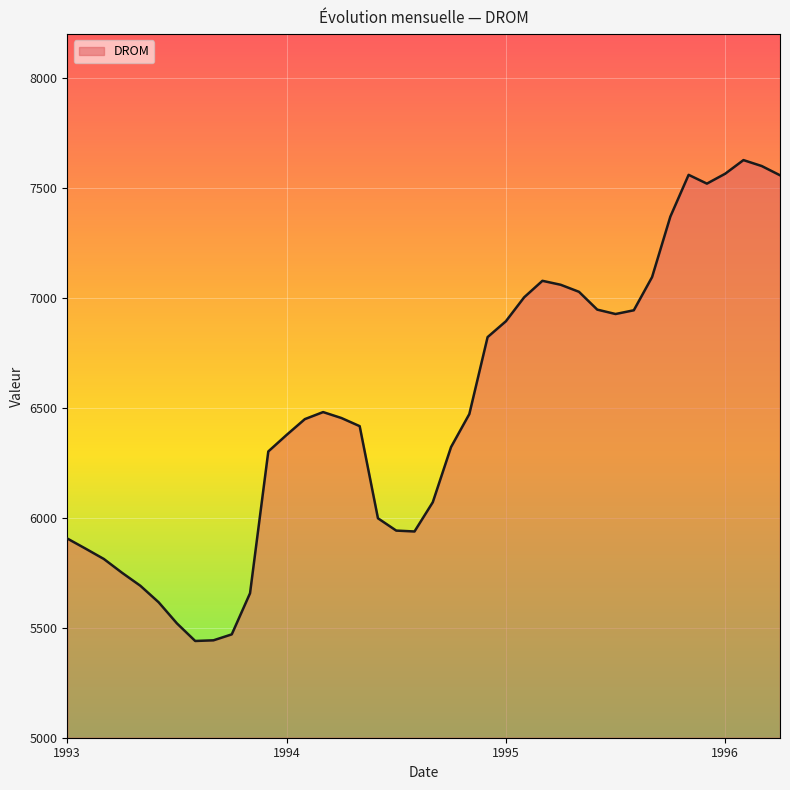

True or false: there are more than 2 points higher than both neighbors.

True